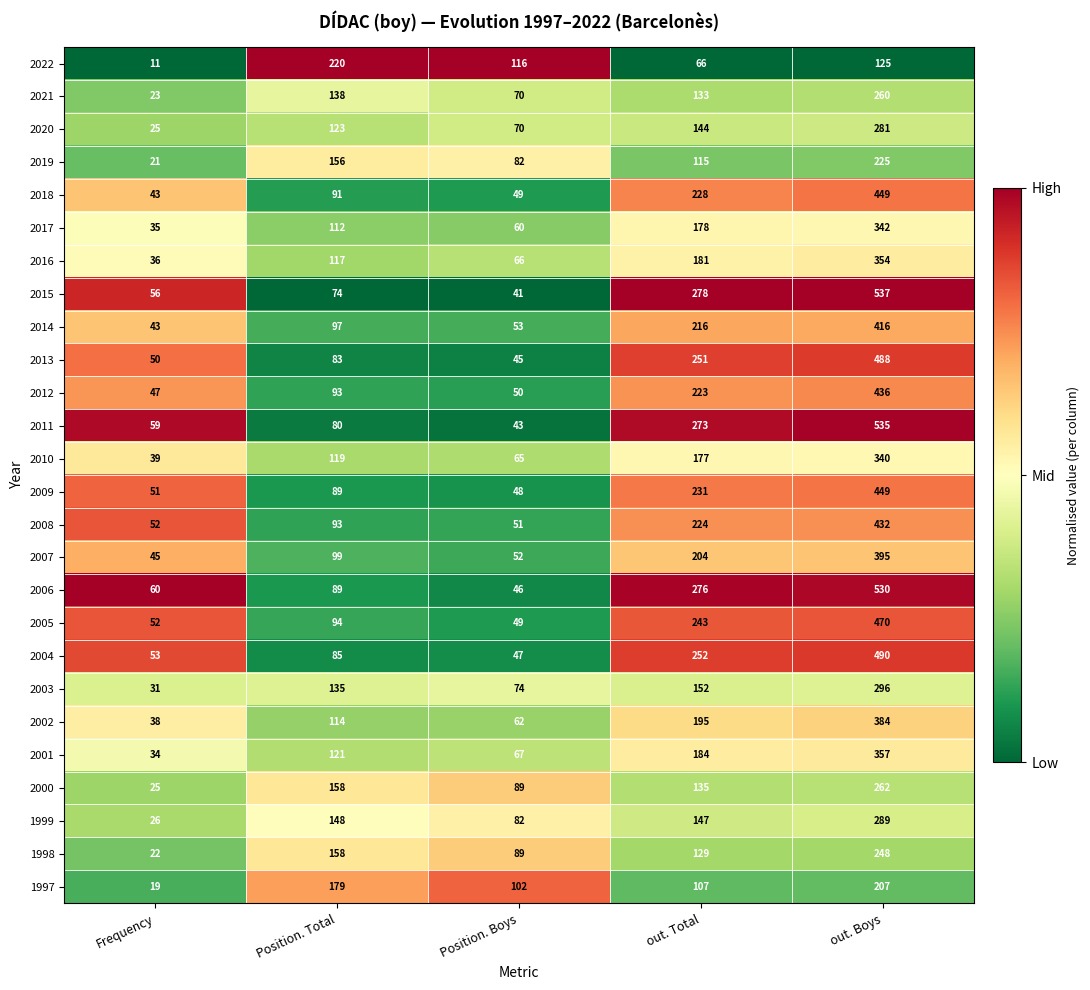

What is the total value across all series at out. Boys?

9597